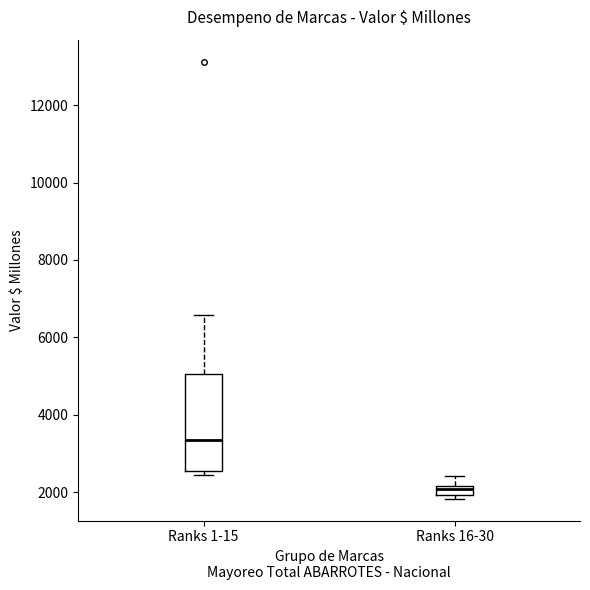

Which box is the tallest, from its lower edge to its upper edge?

Ranks 1-15